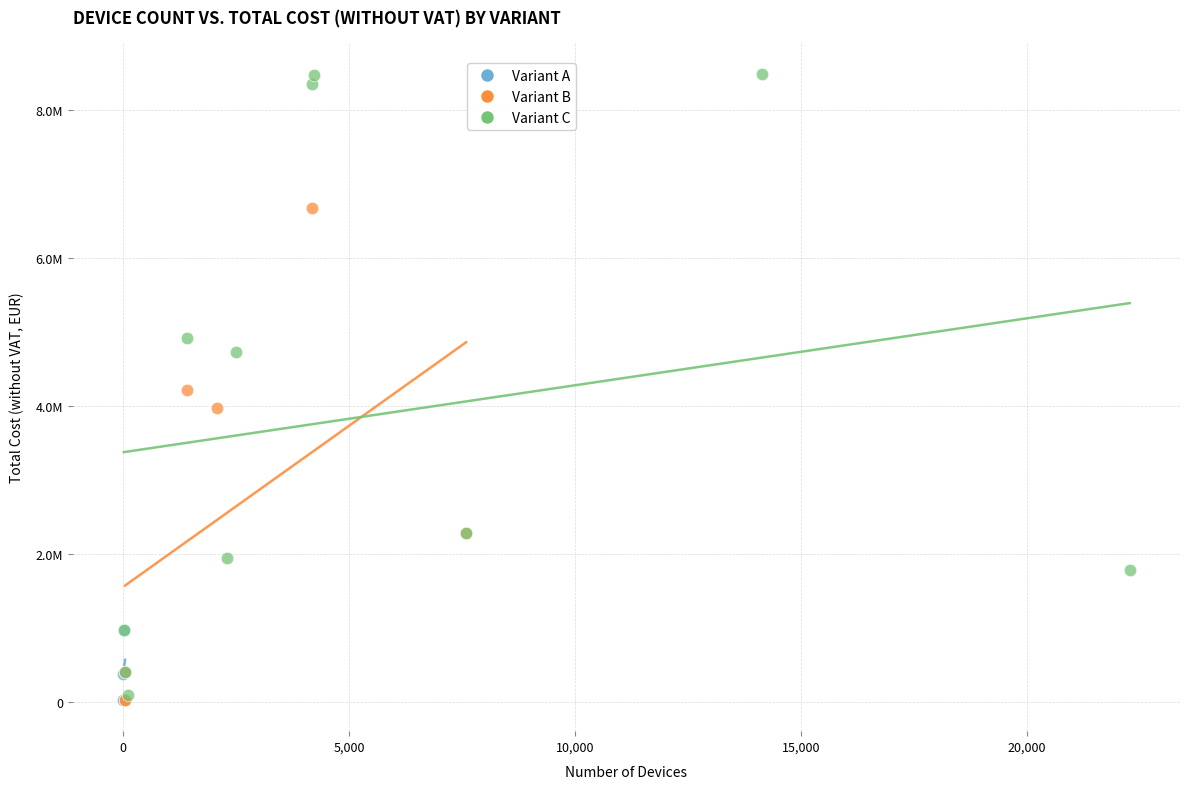

What are all the series names shown in the legend?

Variant A, Variant B, Variant C